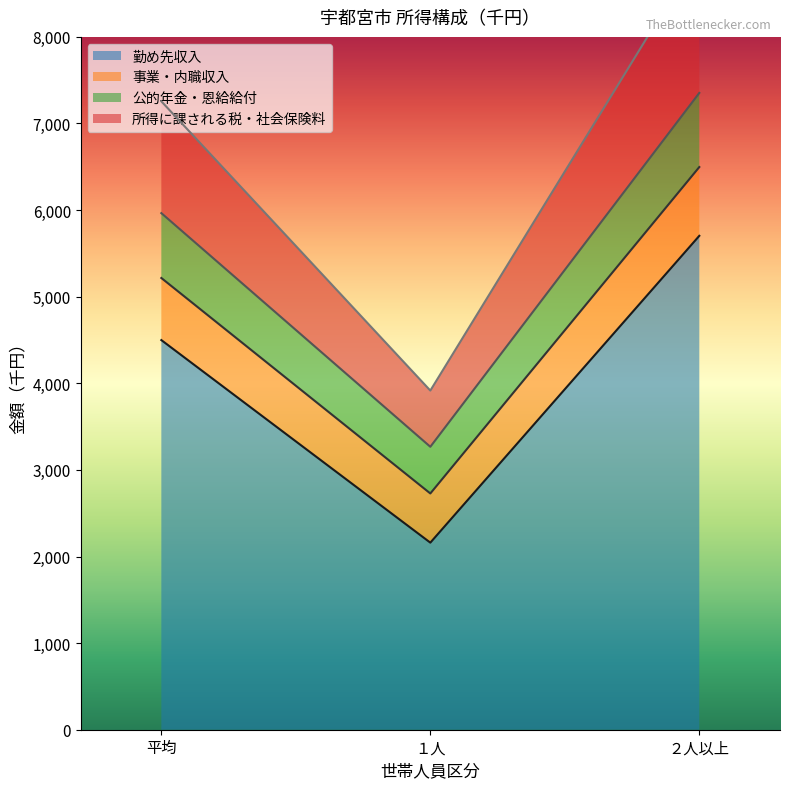

How many categories are shown in the chart?

3